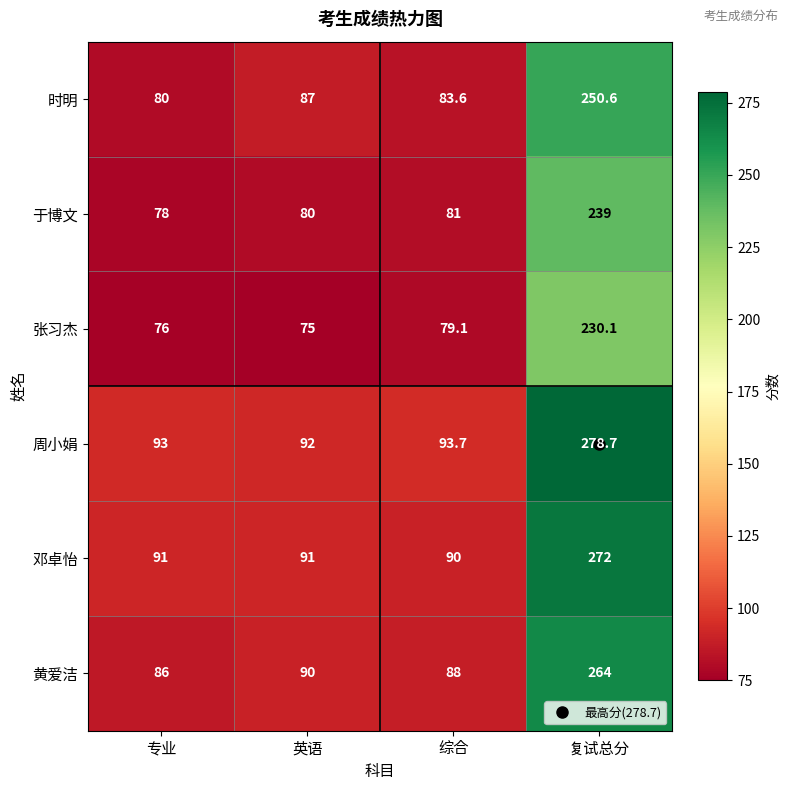

What is the spread (max minus min) of values at 英语?

17.0